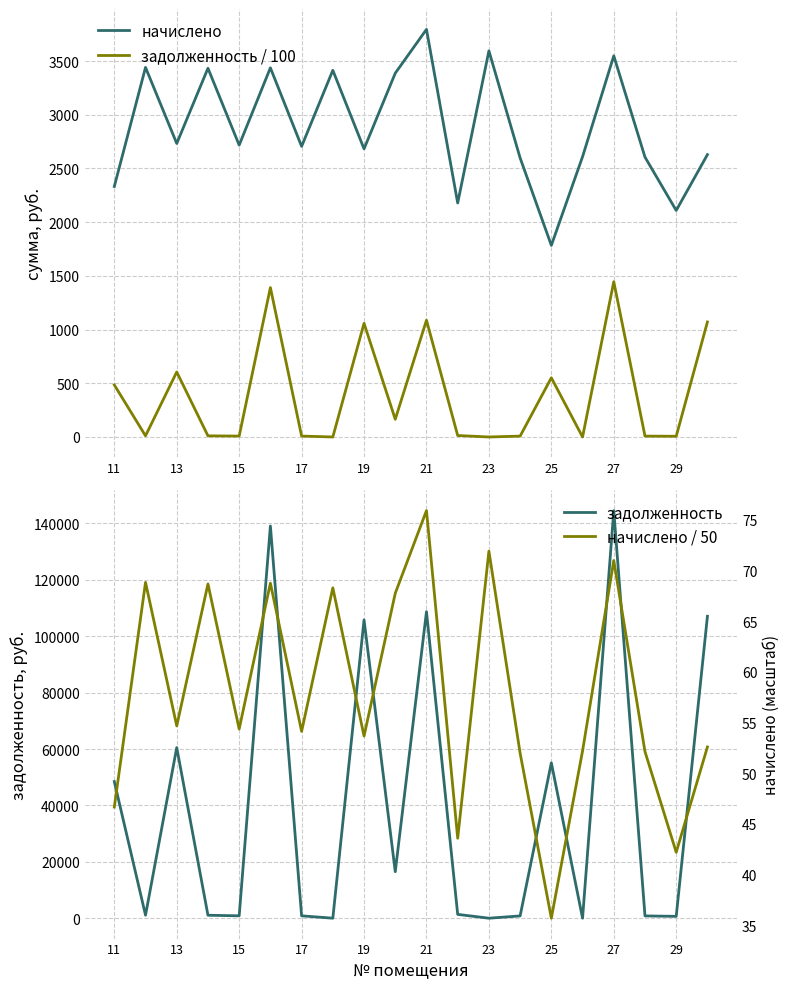

Which series has the largest total across all categories?

задолженность